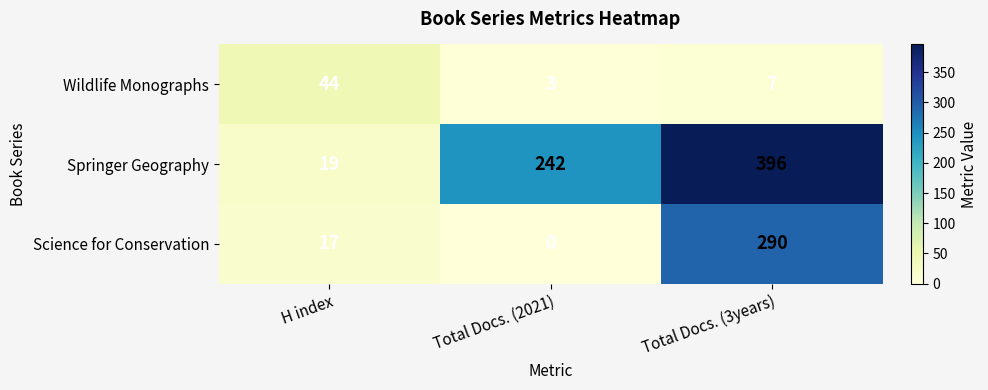

Rank the series by their average value, from lowest to highest.

Wildlife Monographs, Science for Conservation, Springer Geography